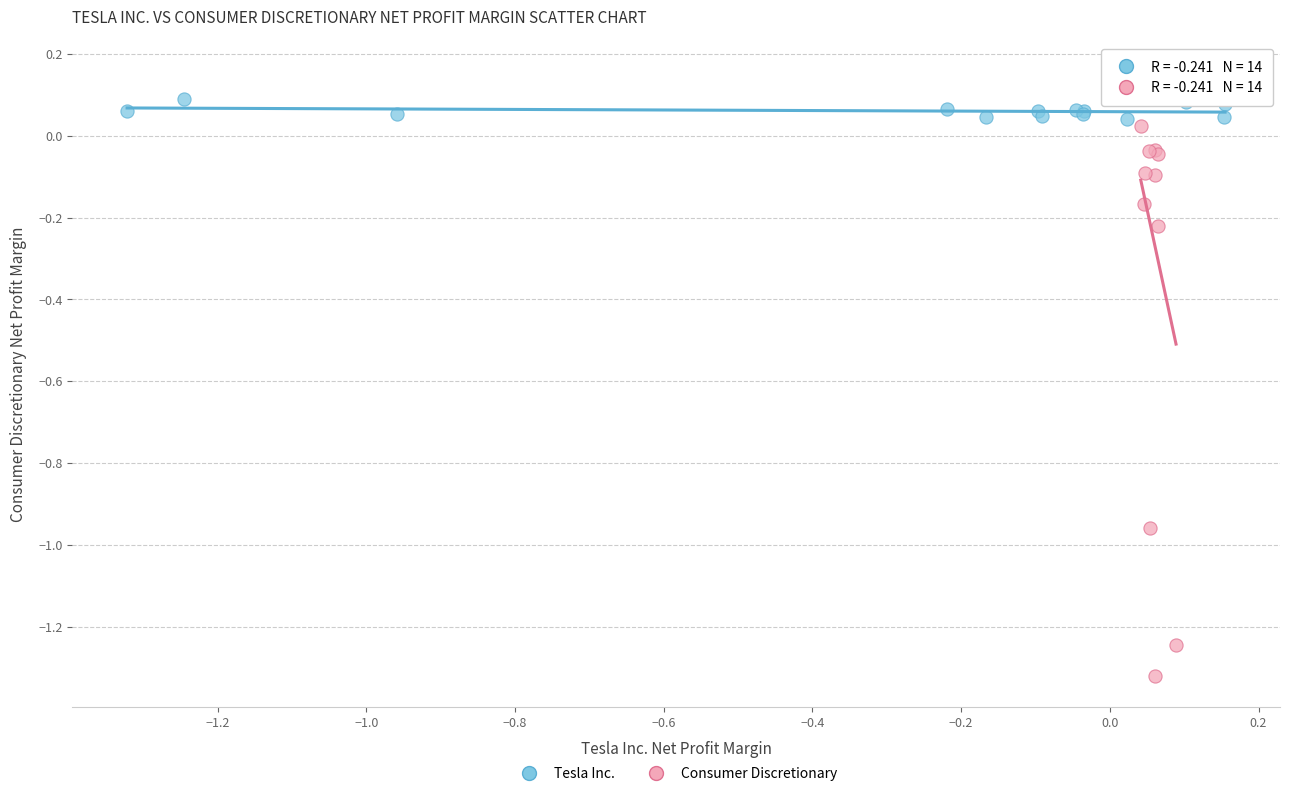

Which series contains the lowest Y value?

Consumer Discretionary